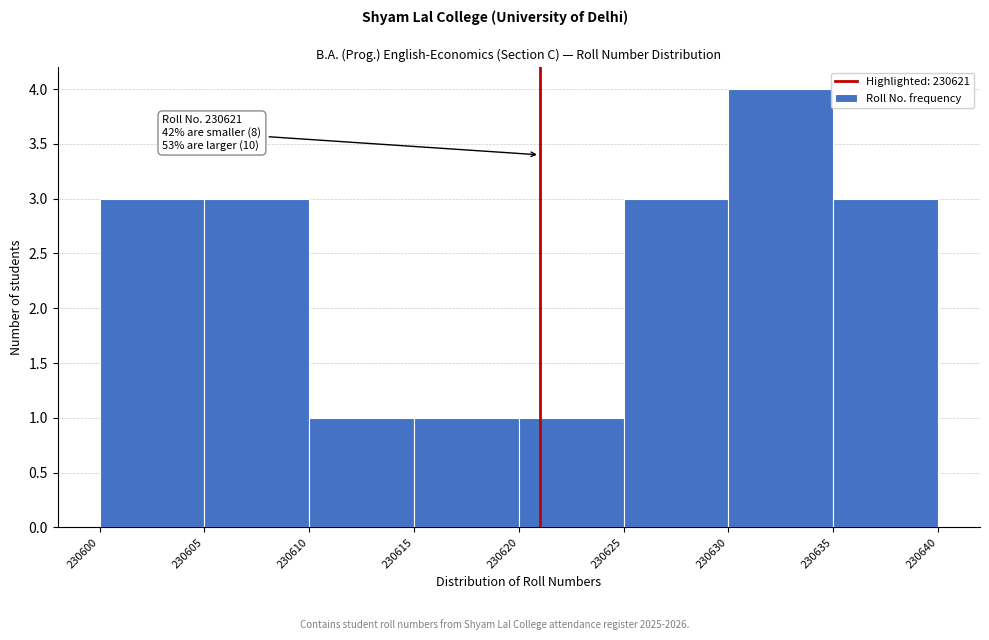

Which range on the x-axis has the tallest bar?

230630 to 230635